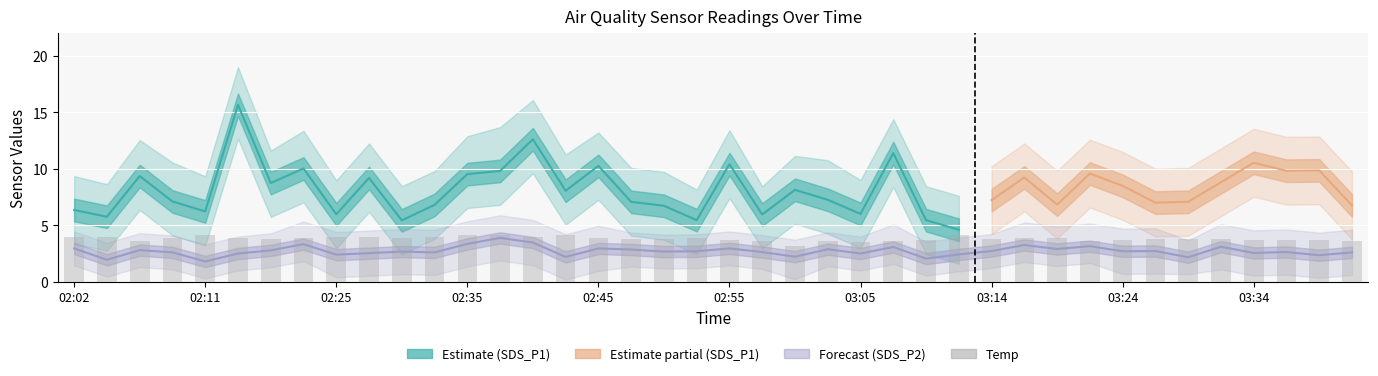

What is the minimum value for Temp?

3.2